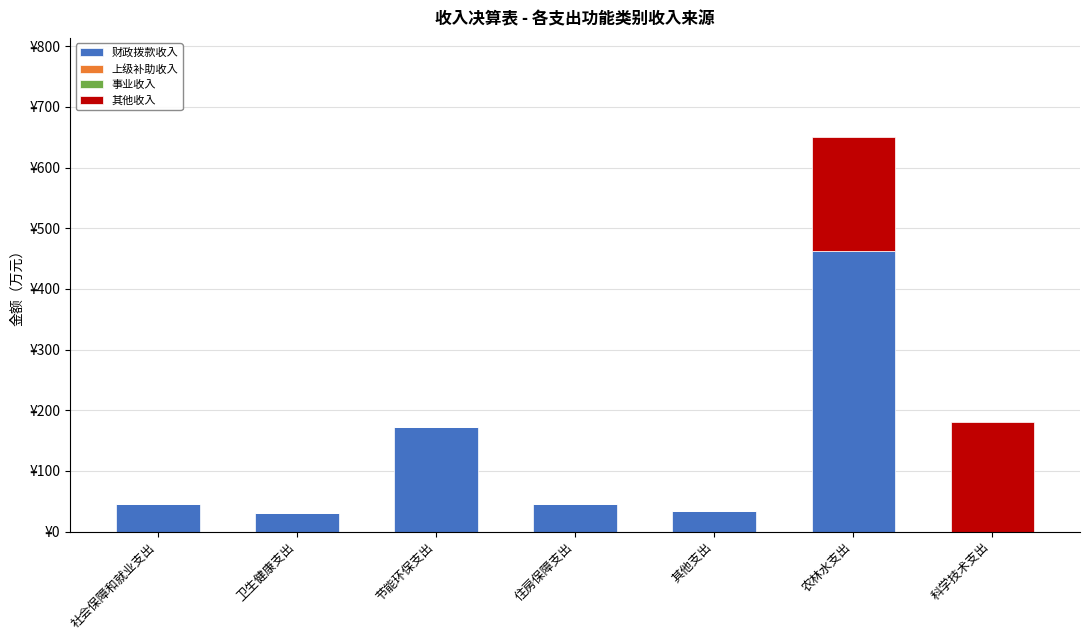

The value of 财政拨款收入 at 农林水支出 is 462.9. True or false?

True